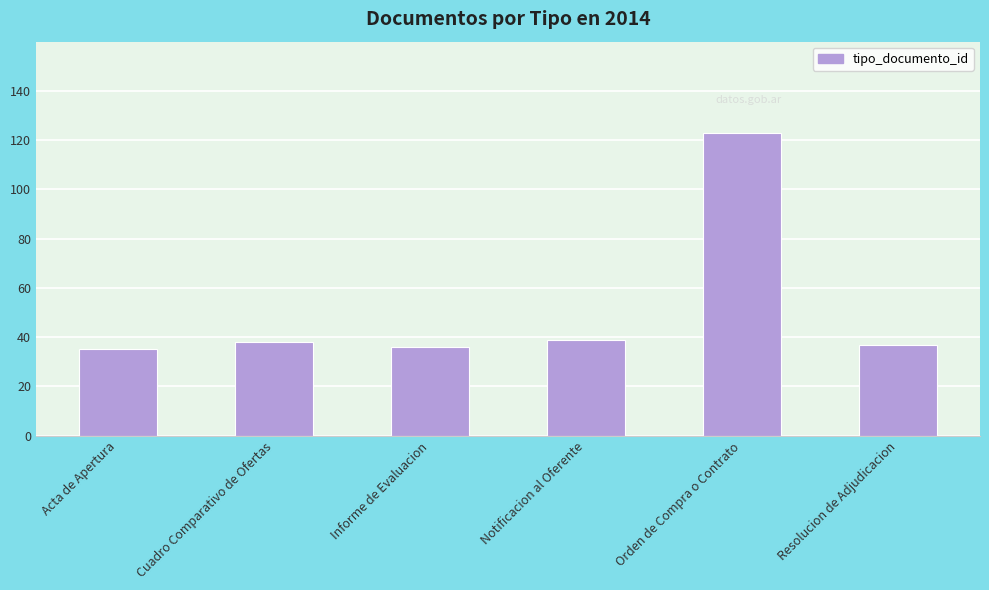

What is the label of the 3rd bar from the right?

Notificacion al Oferente